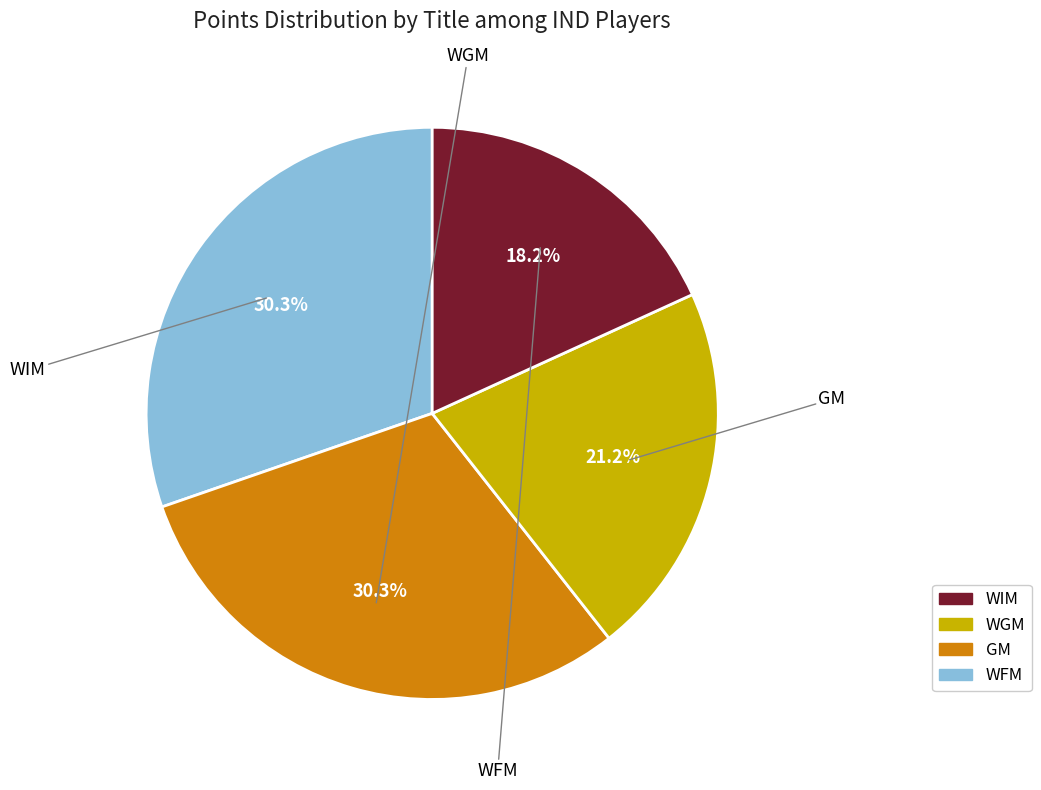

Is there a majority slice in this chart?

No